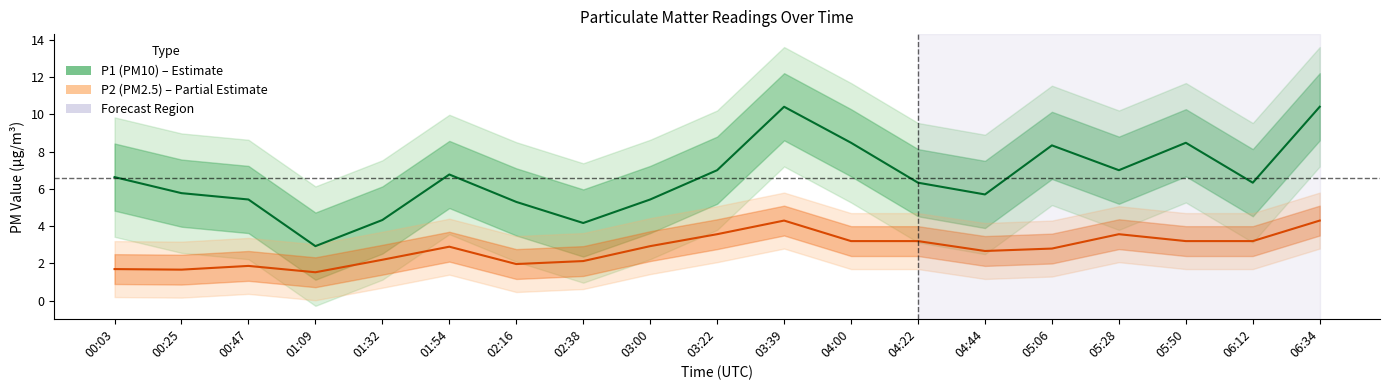

Where is the first local maximum for P2 (PM2.5)?

00:47